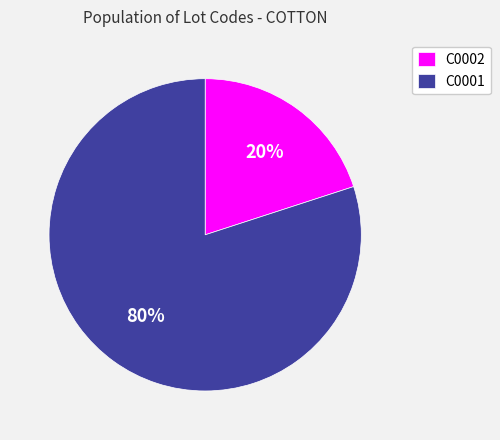

The C0002 slice represents 20% of the pie. True or false?

True